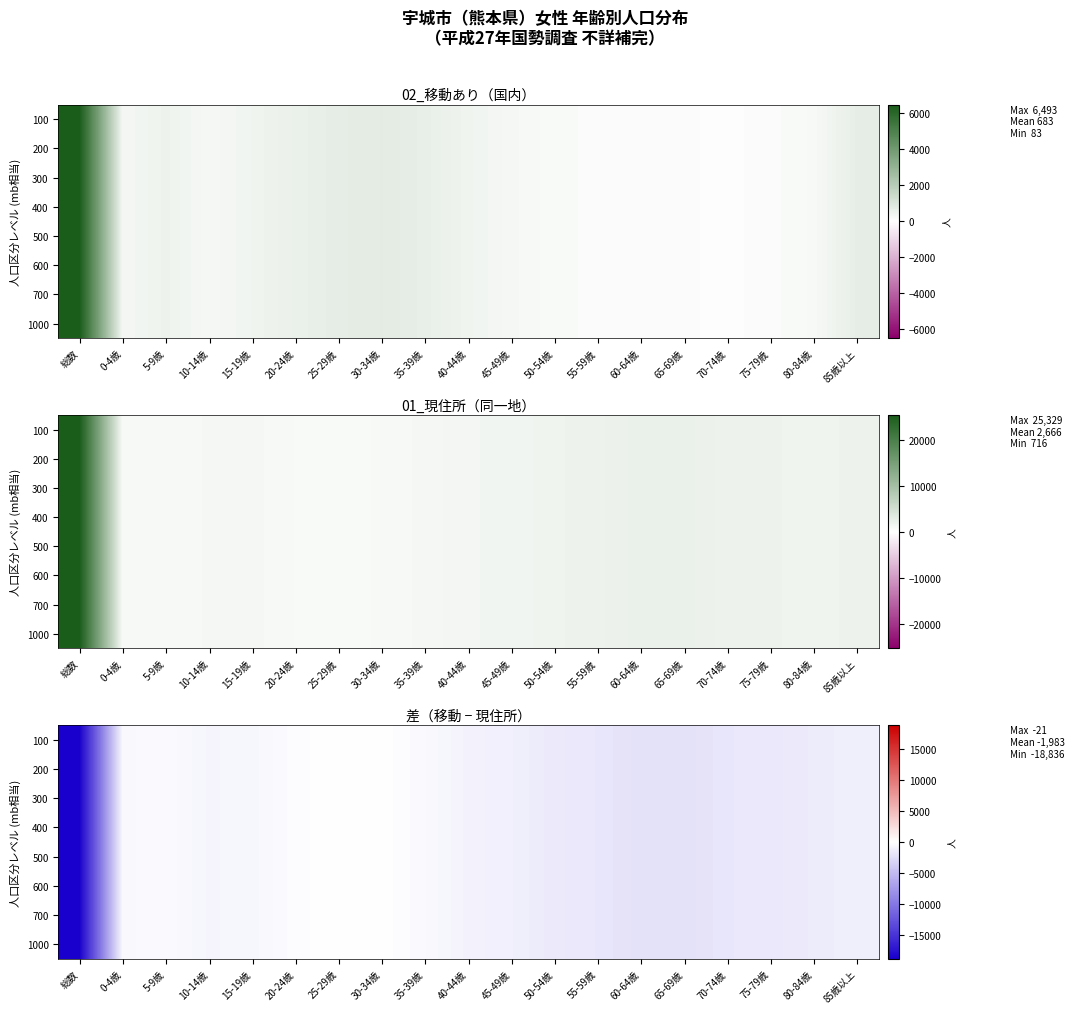

At how many categories does at least one series exceed -18589?

18